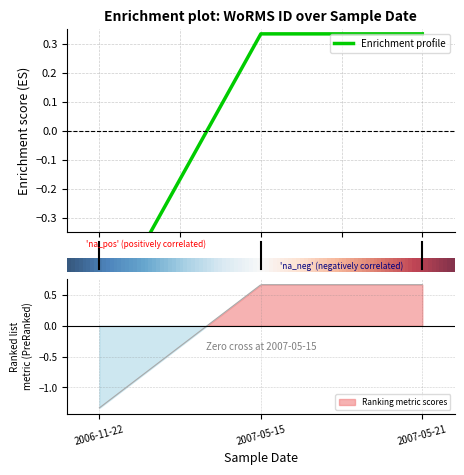

Between 2.0 and 1.0, which is larger?

2.0